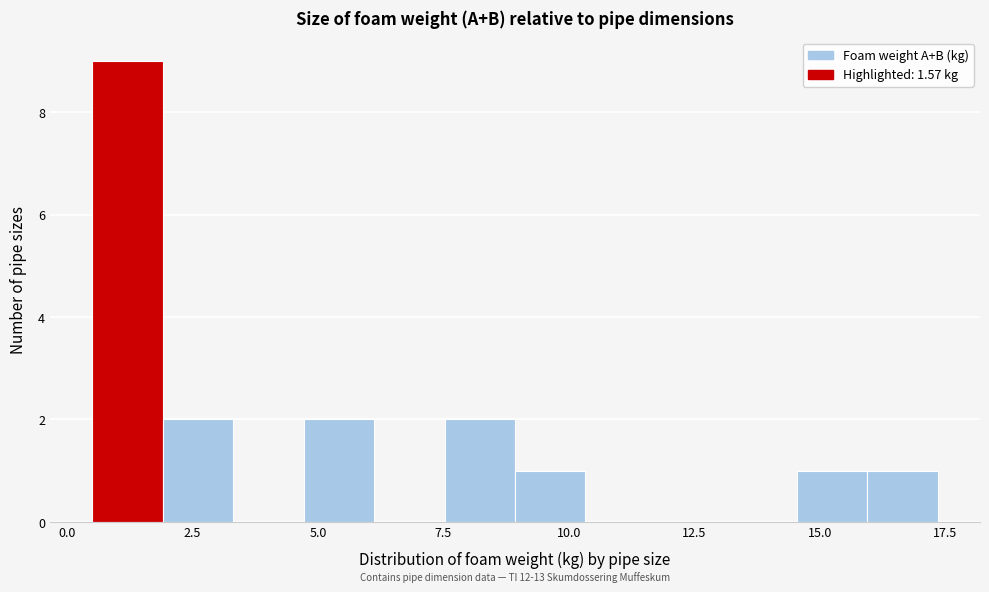

Read against the x-axis, roughly where is the centre of the tallest bar?

1.0